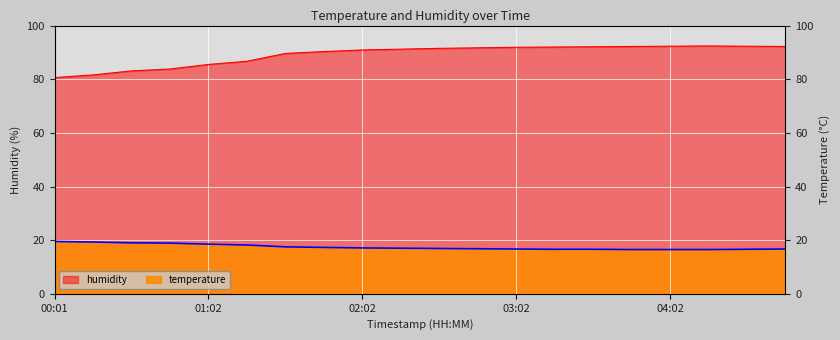

What are all the series names shown in the legend?

temperature, humidity